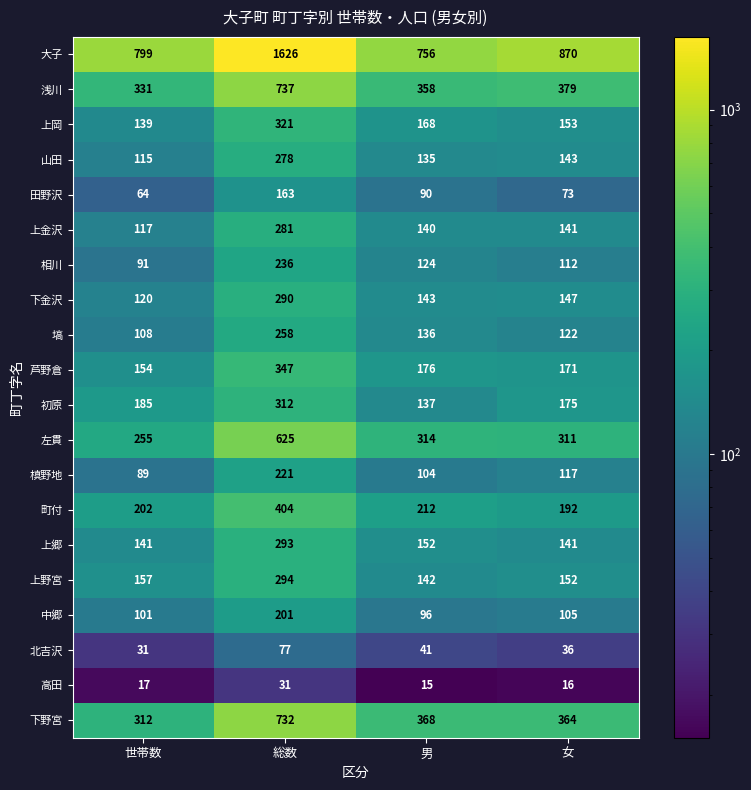

List the series in order of their peak value, lowest first.

高田, 北吉沢, 田野沢, 中郷, 槙野地, 相川, 塙, 山田, 上金沢, 下金沢, 上郷, 上野宮, 初原, 上岡, 芦野倉, 町付, 左貫, 下野宮, 浅川, 大子